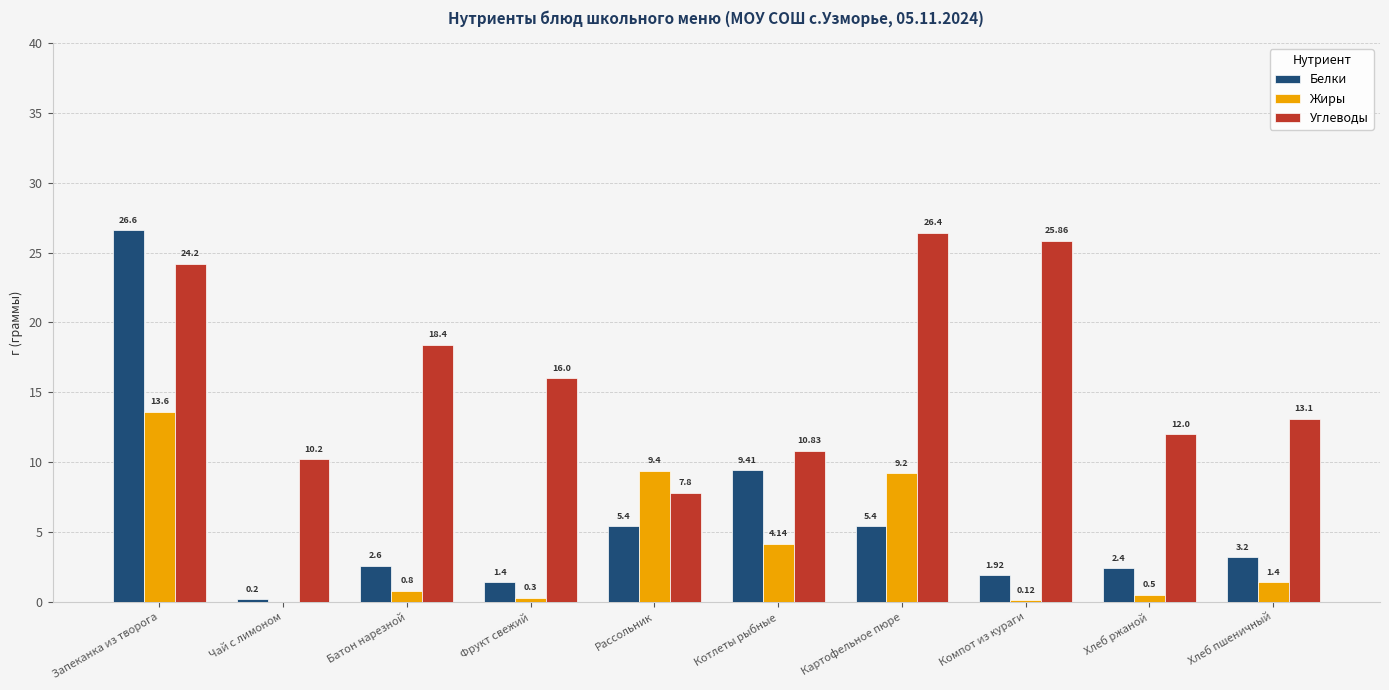

What is the total value across all series at Рассольник?

22.6